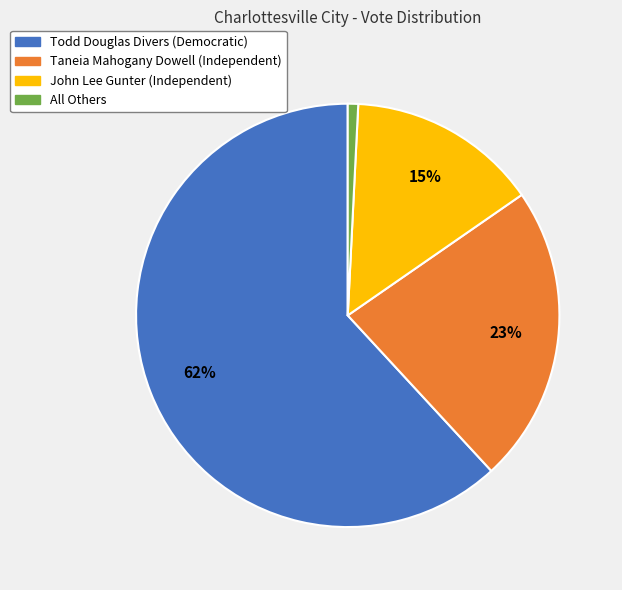

True or false: Todd Douglas Divers (Democratic) accounts for 69% of the total.

False